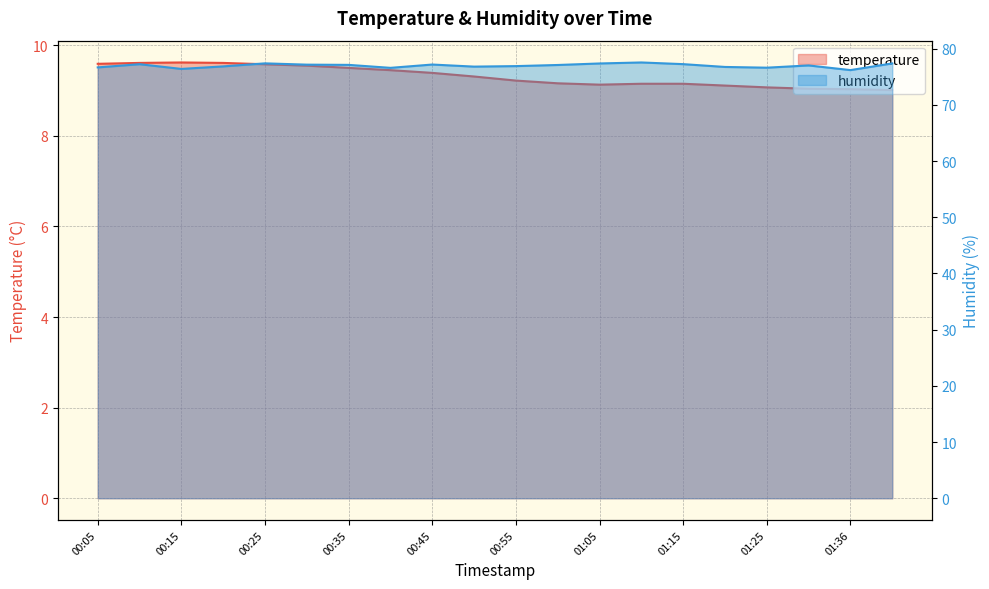

What is the sum of all temperature values?

186.3